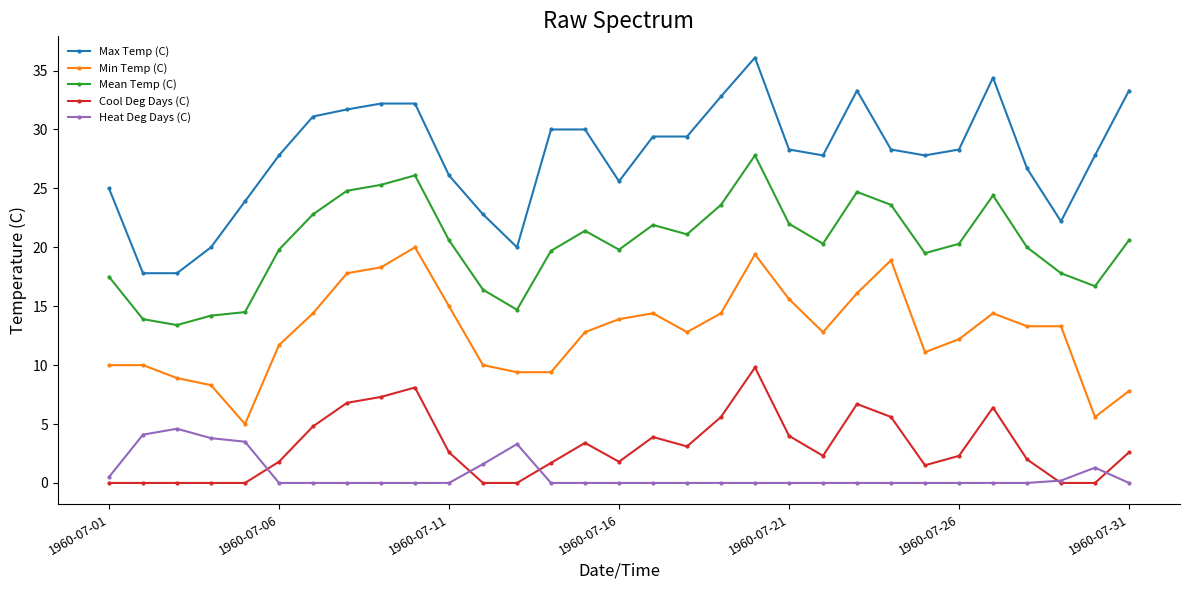

Rank the series by their maximum value, from highest to lowest.

Max Temp (C), Mean Temp (C), Min Temp (C), Cool Deg Days (C), Heat Deg Days (C)